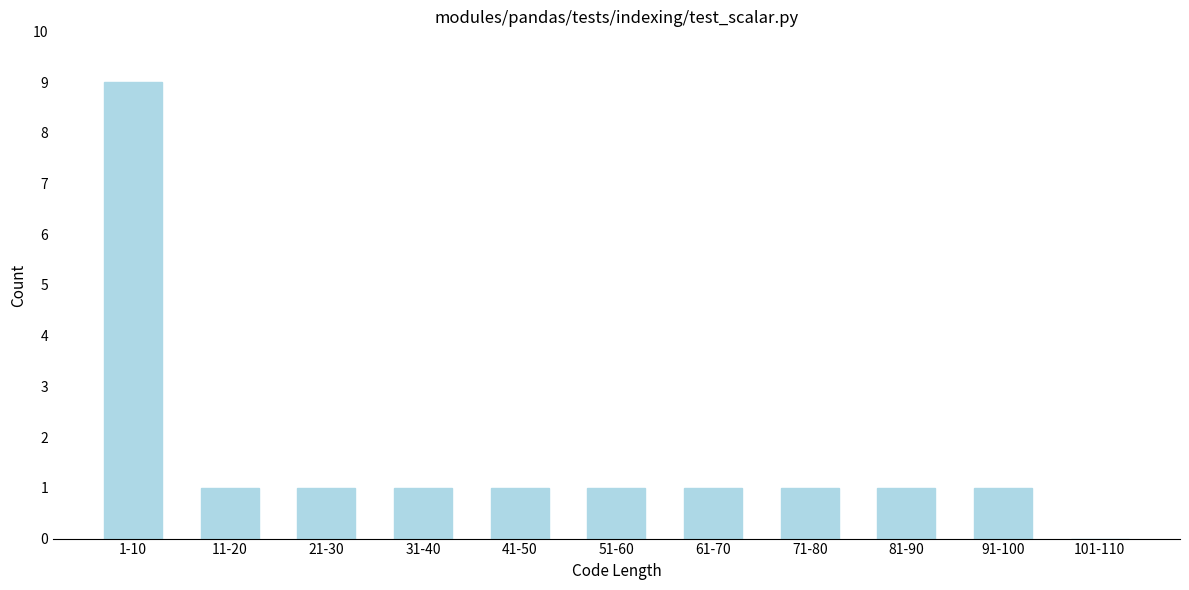

Reading left to right, list all the values displayed in this chart.

1-10=9	11-20=1	21-30=1	31-40=1	41-50=1	51-60=1	61-70=1	71-80=1	81-90=1	91-100=1	101-110=0